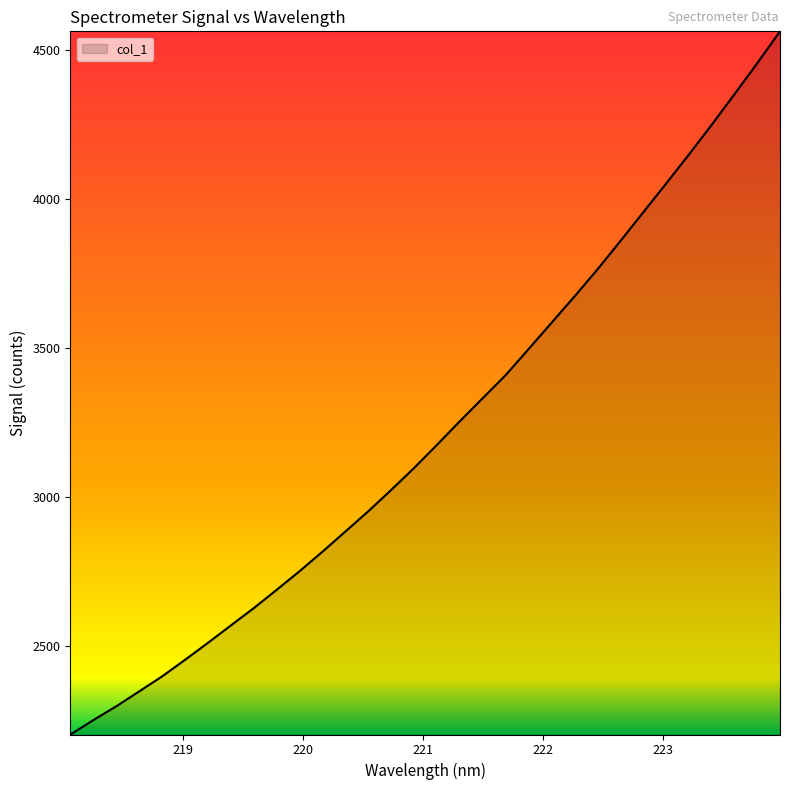

What is the average value?

3223.6